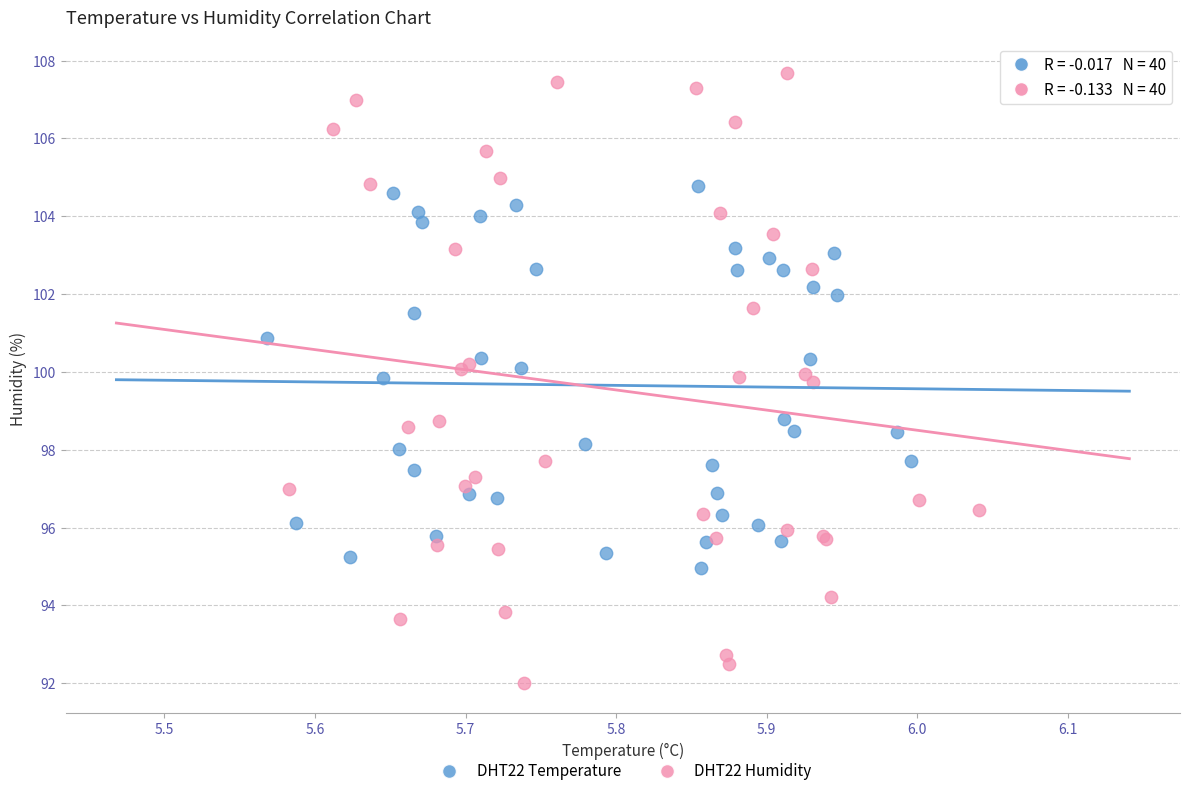

Which series contains the lowest Y value?

DHT22 Humidity